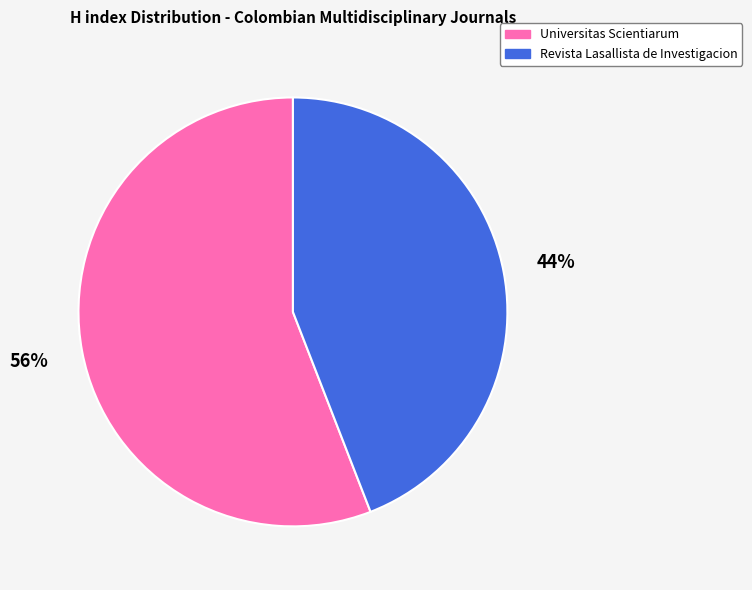

True or false: Universitas Scientiarum accounts for 56% of the total.

True